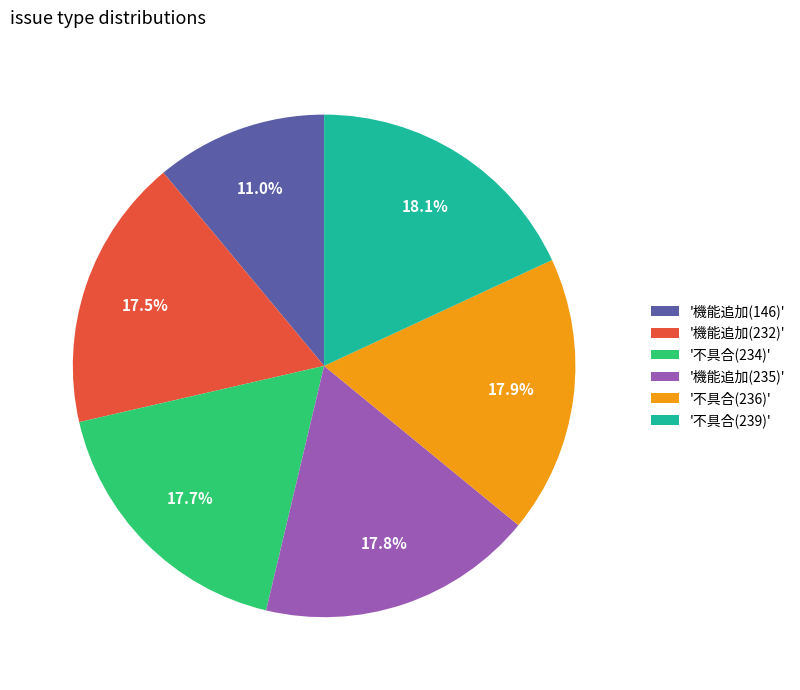

Is the sum of '機能追加(235)' and '不具合(236)' greater than half?

No